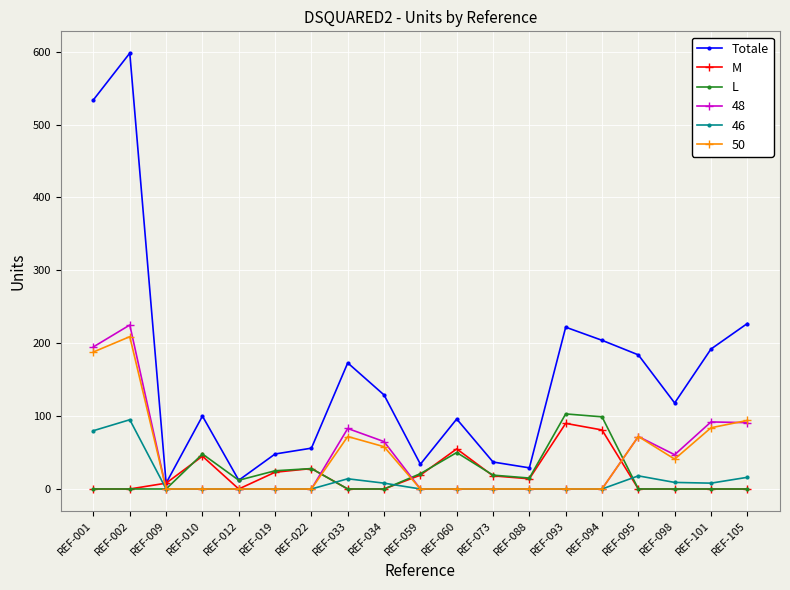

At how many categories does at least one series exceed 124?

9